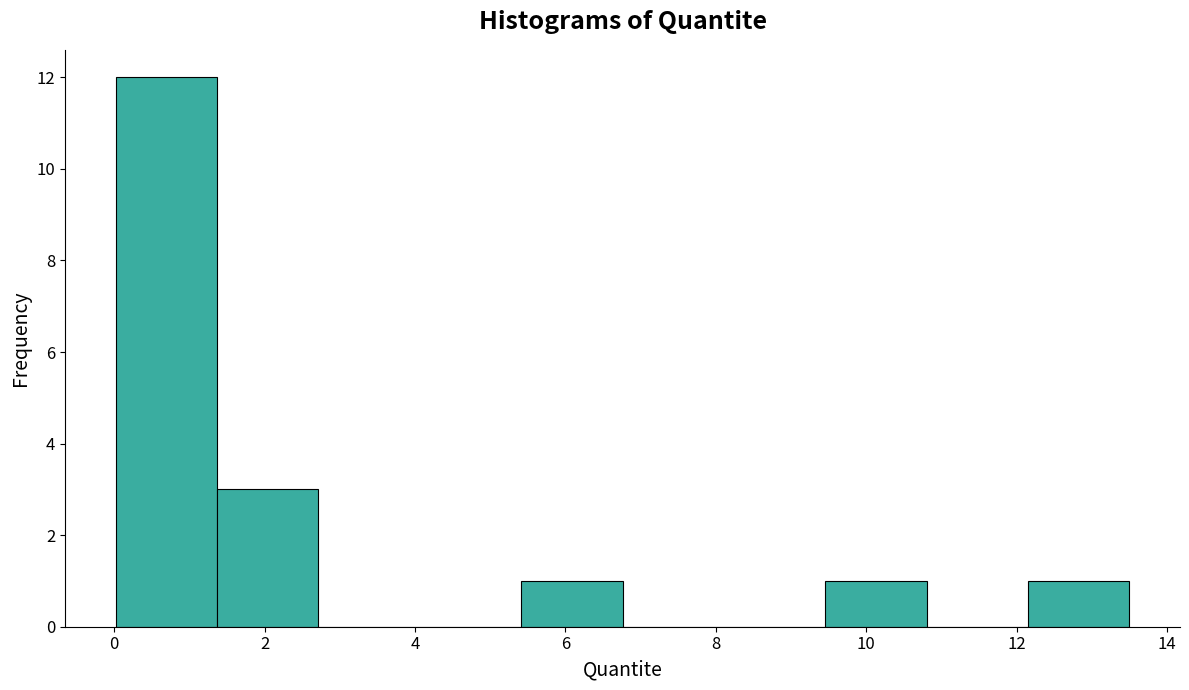

Reading left to right, list every bar in this chart as the range it spans on the x-axis followed by its height. Neither the bar edges nor the heights are printed on the chart, so give them approximately, as read against the axes.

0.0 to 1.4: 12
1.4 to 2.8: 3
2.8 to 4.0: 0
4.0 to 5.4: 0
5.4 to 6.8: 1
6.8 to 8.2: 0
8.2 to 9.4: 0
9.4 to 10.8: 1
10.8 to 12.2: 0
12.2 to 13.6: 1